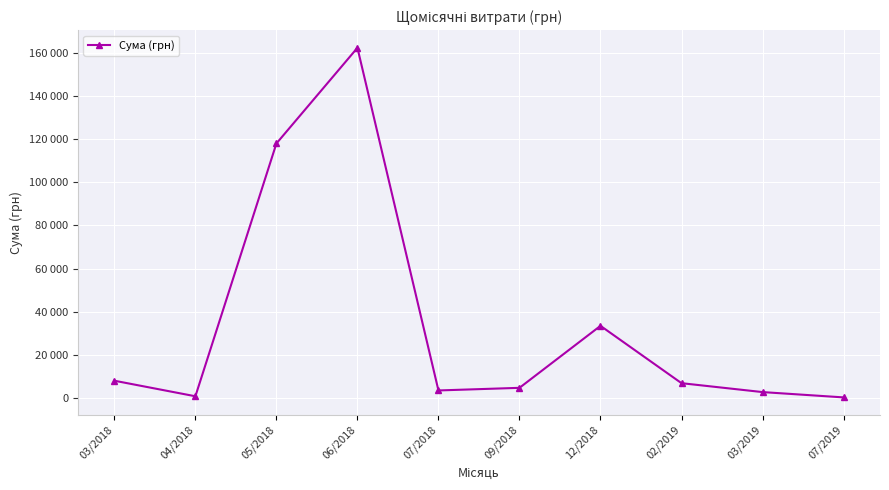

At which label is the value closest to 81320?

05/2018